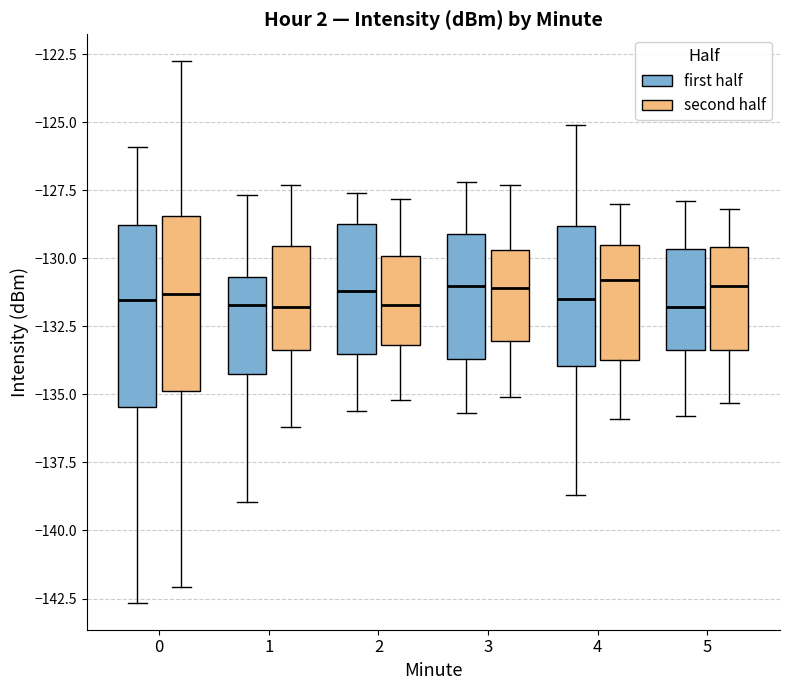

Reading left to right, transcribe this box plot: for each box, give where its median line is, the range the box spans, and where its two whiskers end, as read against the y-axis. The values are not printed on the chart, so give them approximately, as read against the axis.

0 (first half): median -131.5, box -135.5 to -129.0, whiskers -142.5 to -126.0
0 (second half): median -131.5, box -135.0 to -128.5, whiskers -142.0 to -123.0
1 (first half): median -131.5, box -134.5 to -130.5, whiskers -139.0 to -127.5
1 (second half): median -132.0, box -133.5 to -129.5, whiskers -136.0 to -127.5
2 (first half): median -131.0, box -133.5 to -128.5, whiskers -135.5 to -127.5
2 (second half): median -131.5, box -133.0 to -130.0, whiskers -135.0 to -128.0
3 (first half): median -131.0, box -133.5 to -129.0, whiskers -135.5 to -127.0
3 (second half): median -131.0, box -133.0 to -129.5, whiskers -135.0 to -127.5
4 (first half): median -131.5, box -134.0 to -129.0, whiskers -138.5 to -125.0
4 (second half): median -131.0, box -133.5 to -129.5, whiskers -136.0 to -128.0
5 (first half): median -132.0, box -133.5 to -129.5, whiskers -136.0 to -128.0
5 (second half): median -131.0, box -133.5 to -129.5, whiskers -135.5 to -128.0